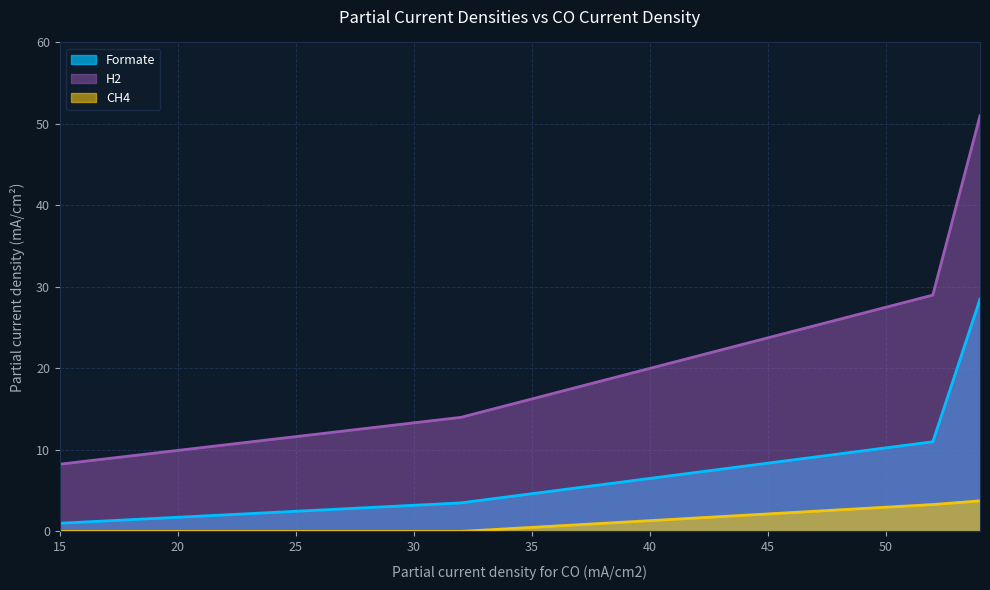

How many distinct data groups are displayed?

3